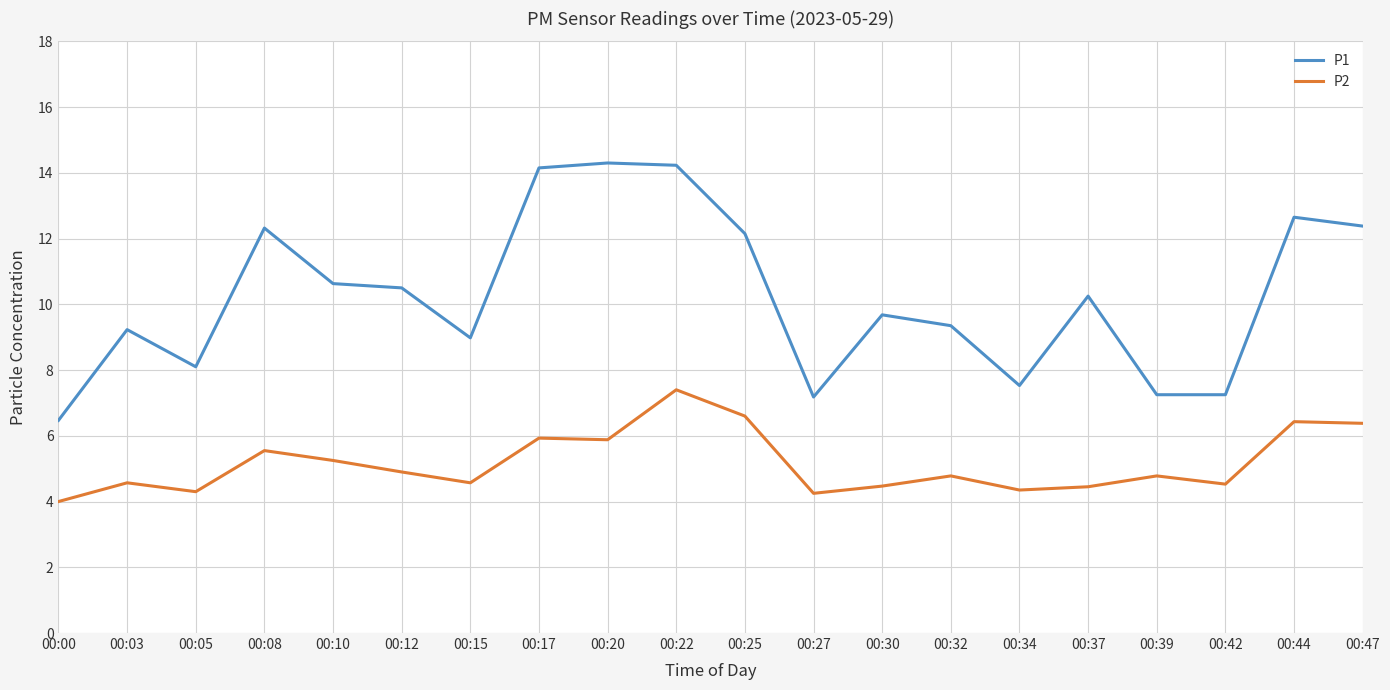

Rank the series by their average value, from lowest to highest.

P2, P1